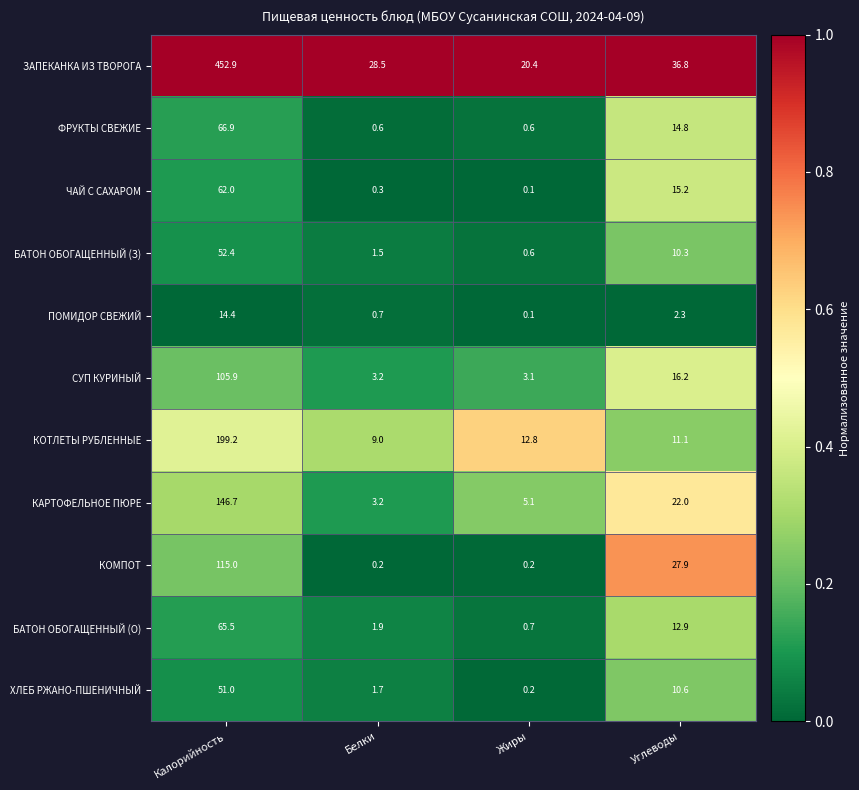

At which category is the sum across all series the highest?

Калорийность